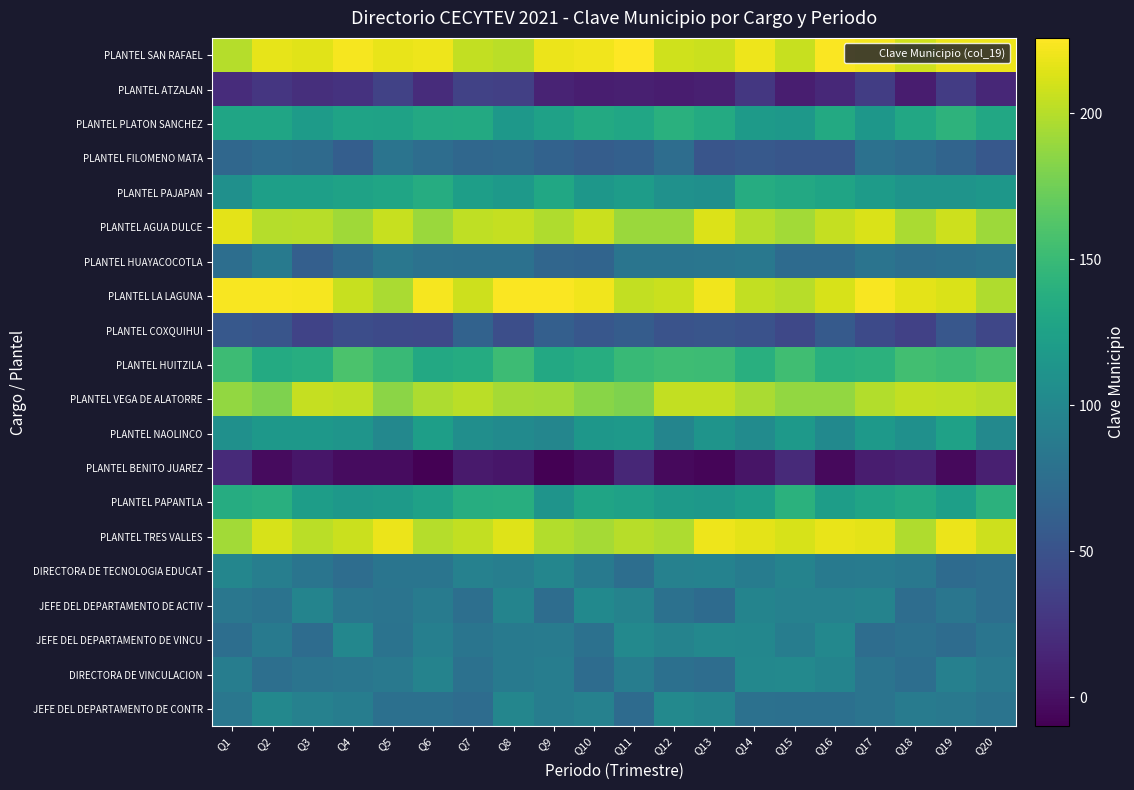

At which category does the chart reach its minimum across all series?

Q6